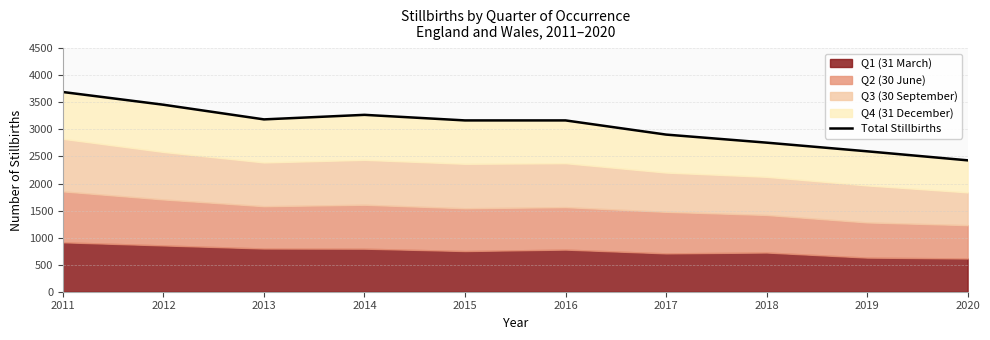

What is the value of the 5th point from the left?

3167